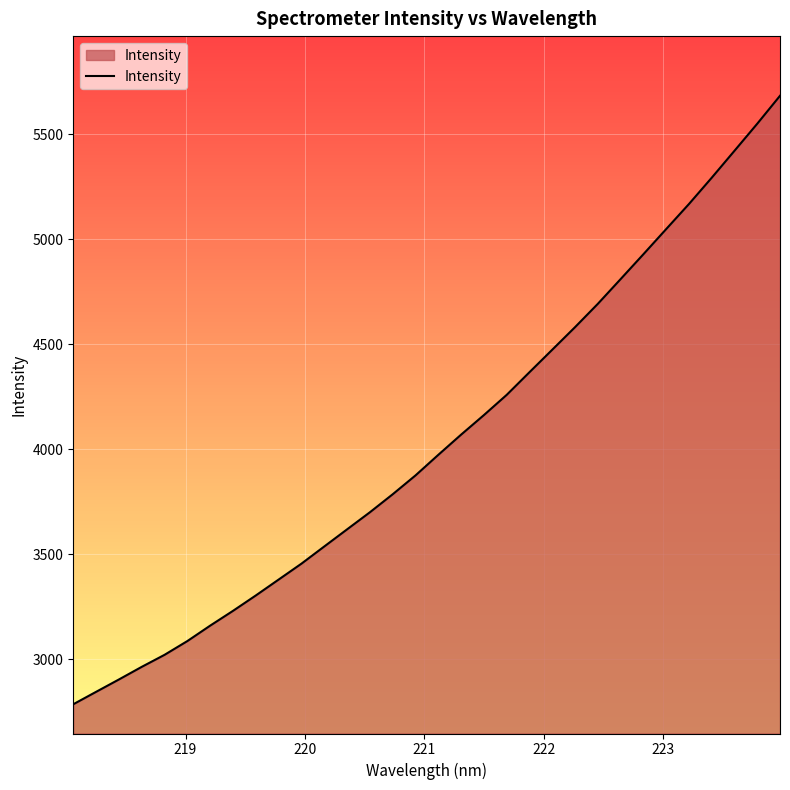

What is the difference between the maximum and minimum values?

2898.0